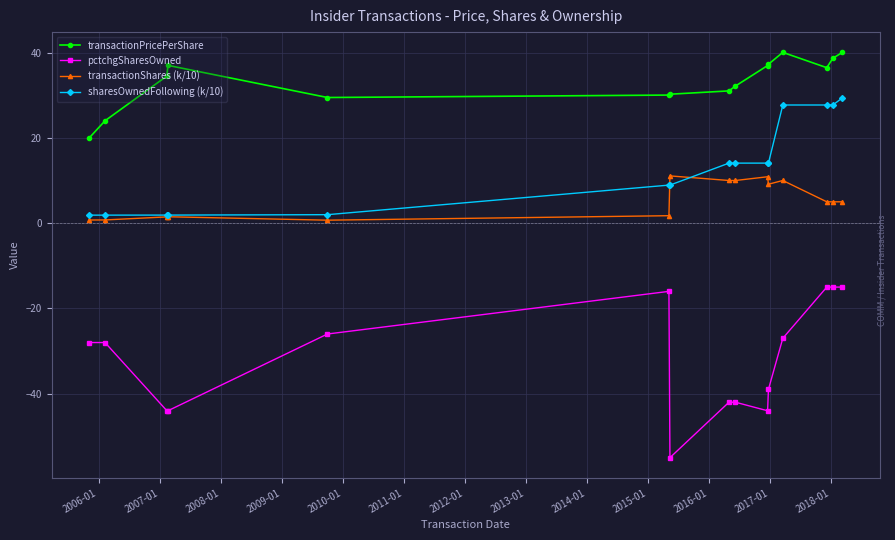

Which series has the largest total across all categories?

transactionPricePerShare